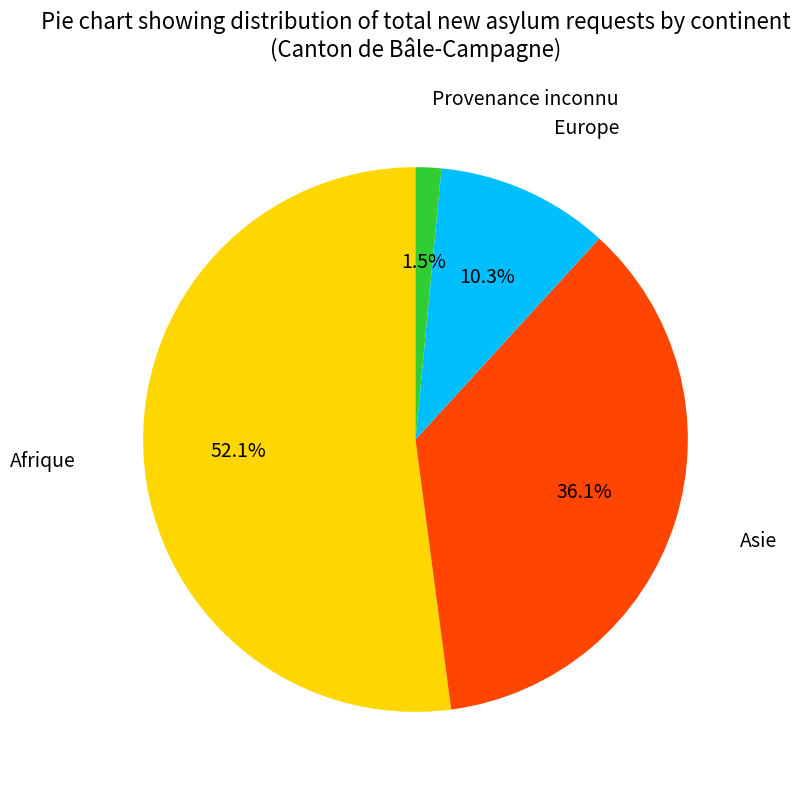

Which slice is the smallest?

Provenance inconnu